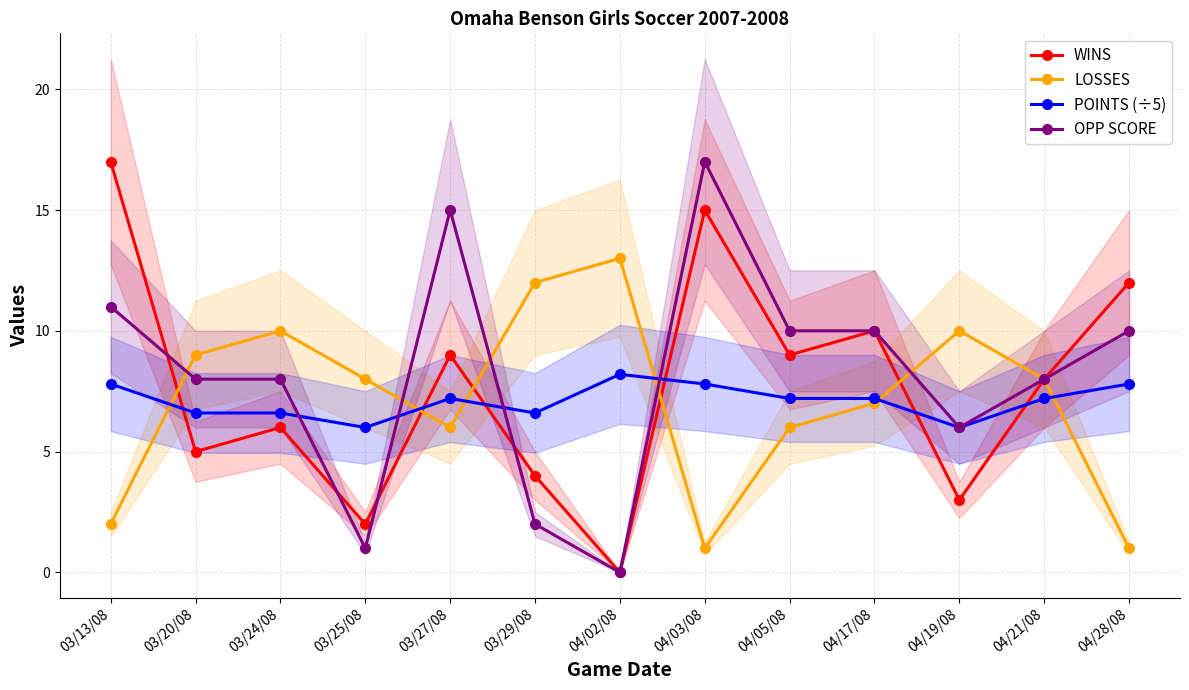

What is the difference between the maximum and minimum values in the WINS series?

17.0